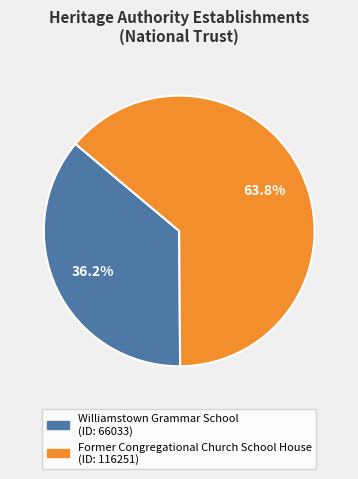

What is the ratio of the value at Williamstown Grammar School to the value at Former Congregational Church School House?

0.6